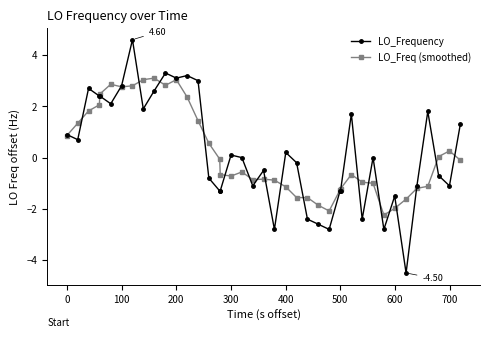

What is the value of the LO_Freq (smoothed) point at the 6th from the left?

2.9